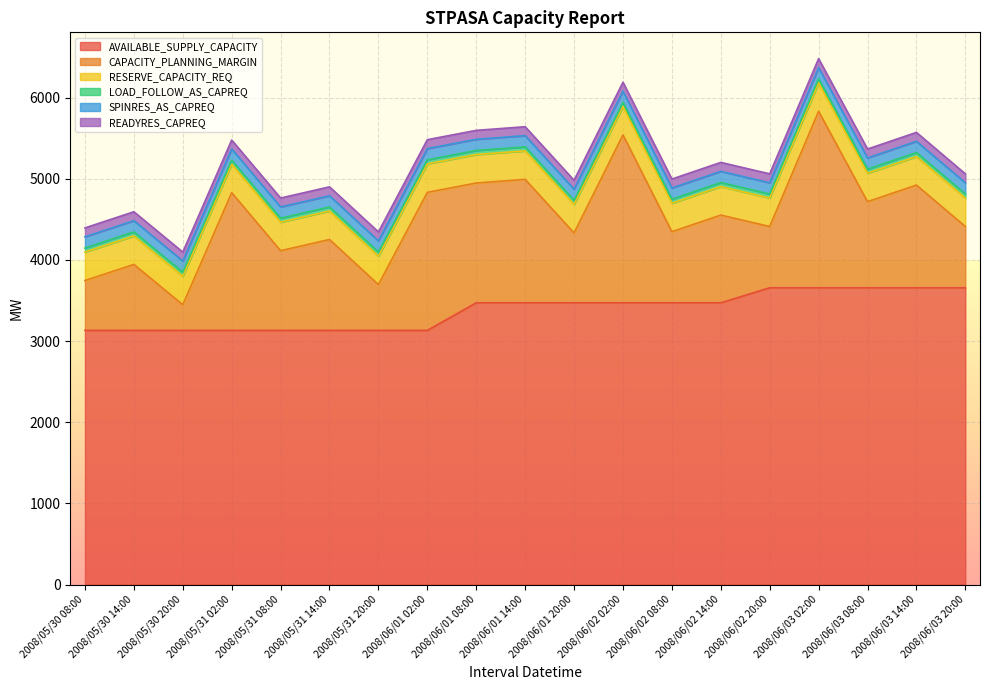

The value of SPINRES_AS_CAPREQ at 2008/06/02 02:00 is 138. True or false?

True